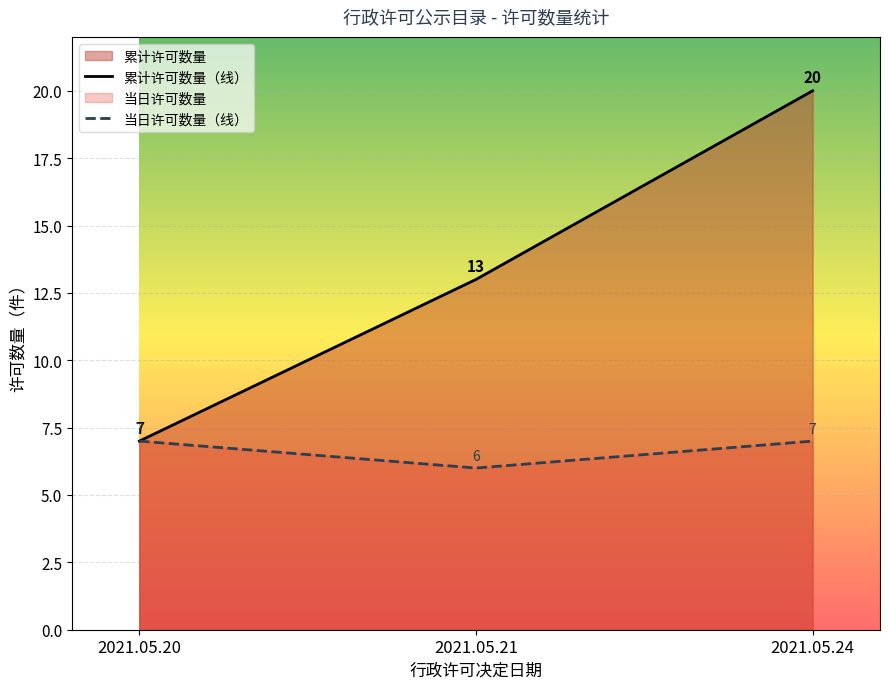

Count the number of data series in this chart.

2